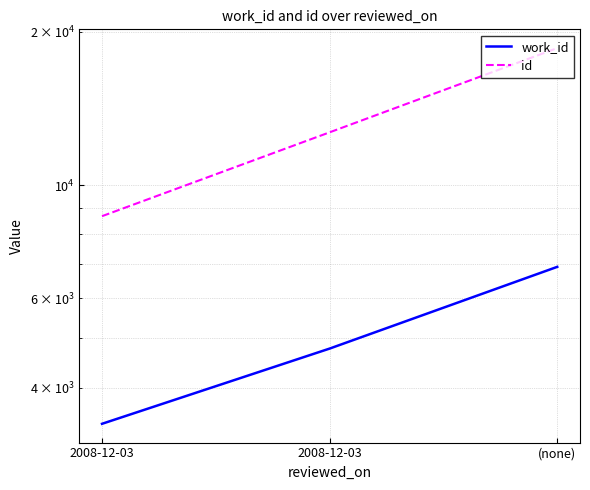

How many lines are shown in the chart?

2